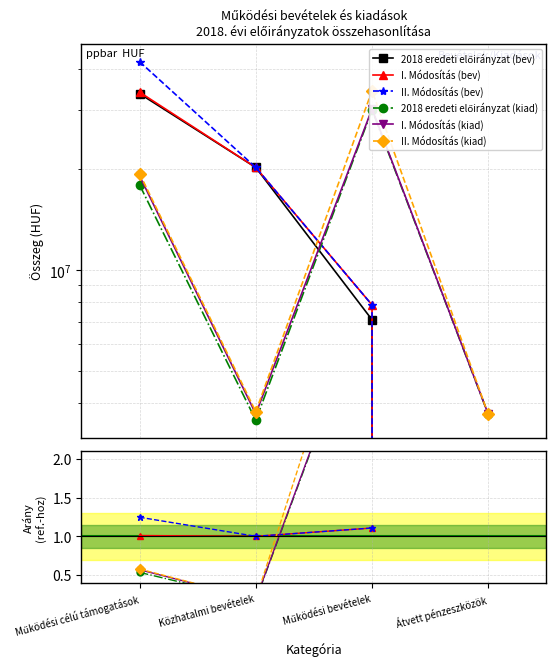

Is this an area chart (filled region under the line)?

No